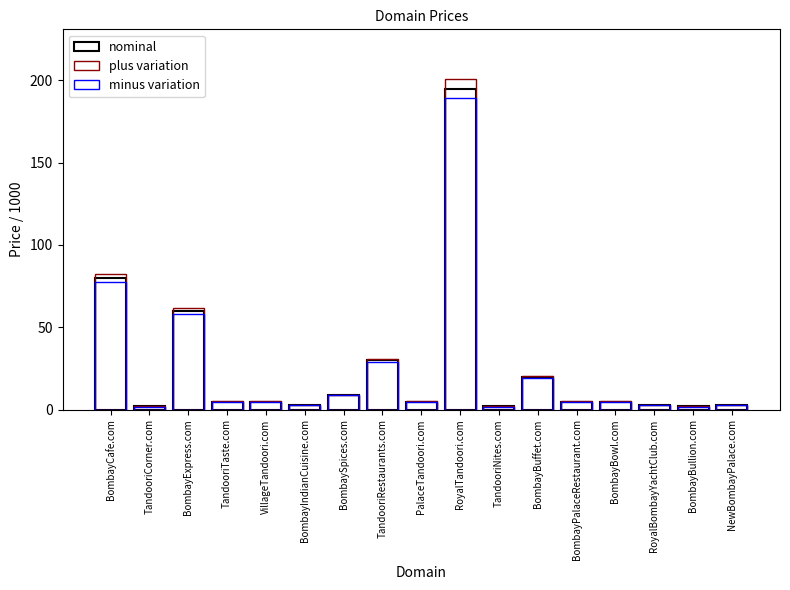

Rank the series by their maximum value, from highest to lowest.

plus variation, nominal, minus variation